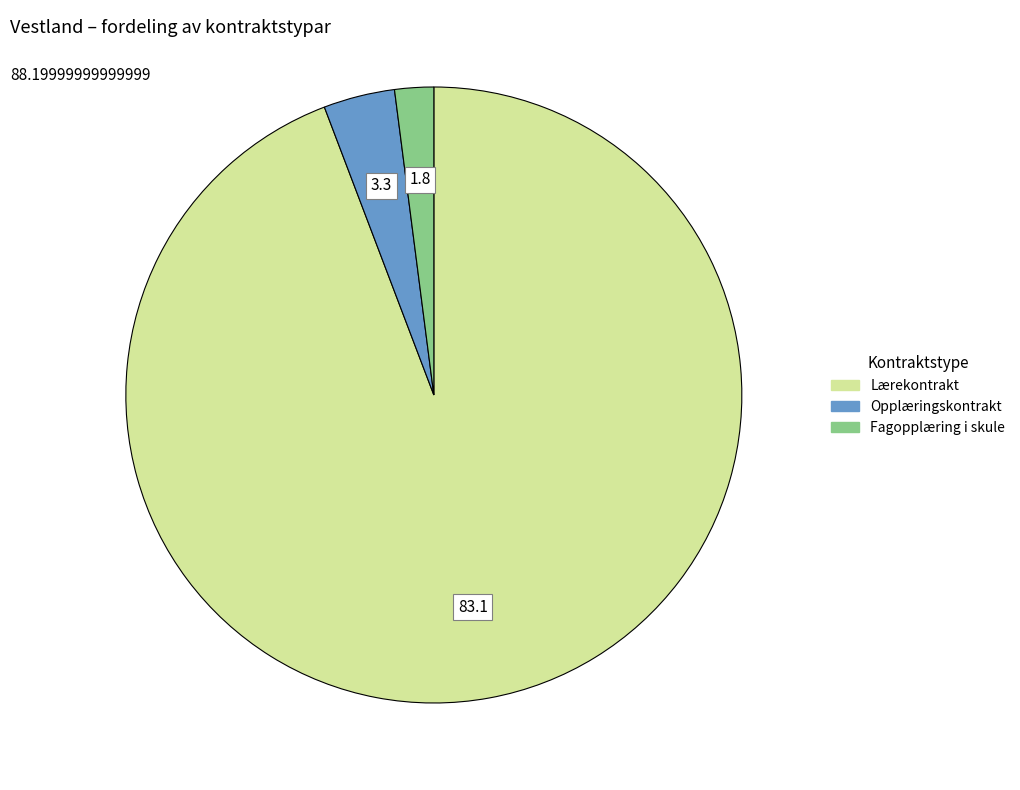

The Lærekontrakt slice represents 82% of the pie. True or false?

False